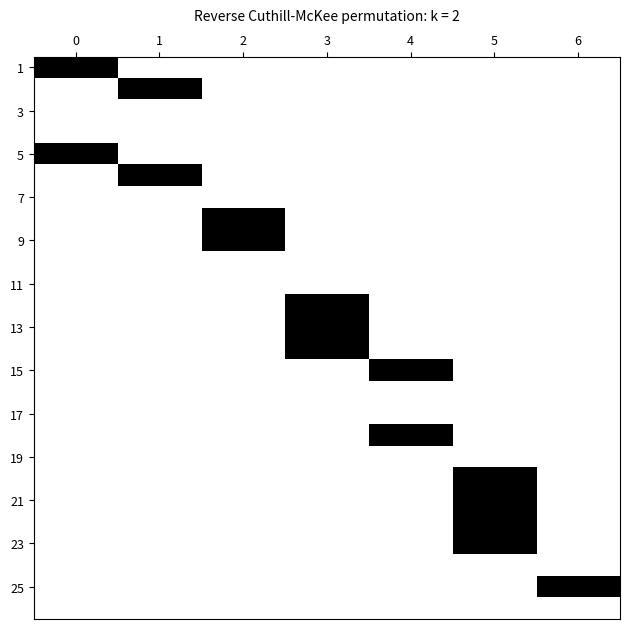

Count the number of data series in this chart.

26